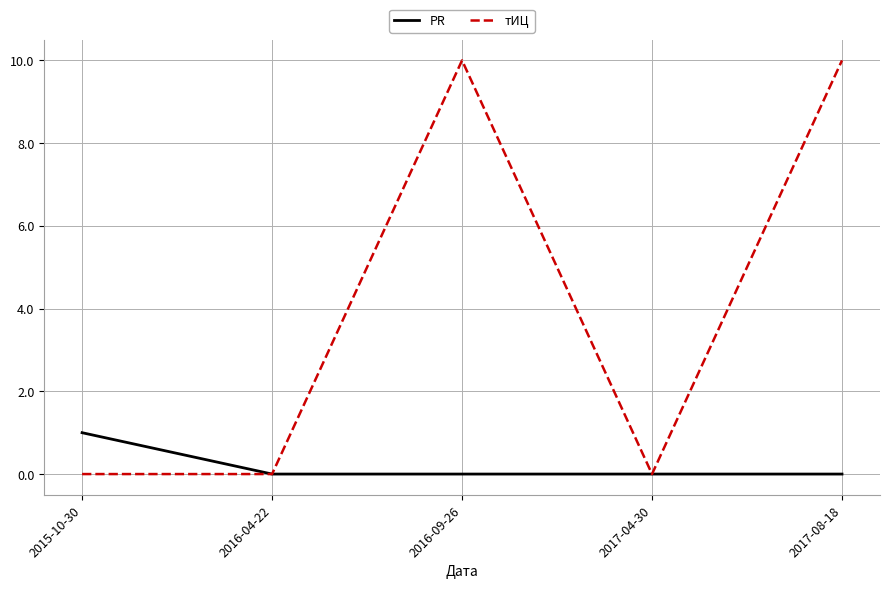

Rank the series by their maximum value, from lowest to highest.

PR, тИЦ